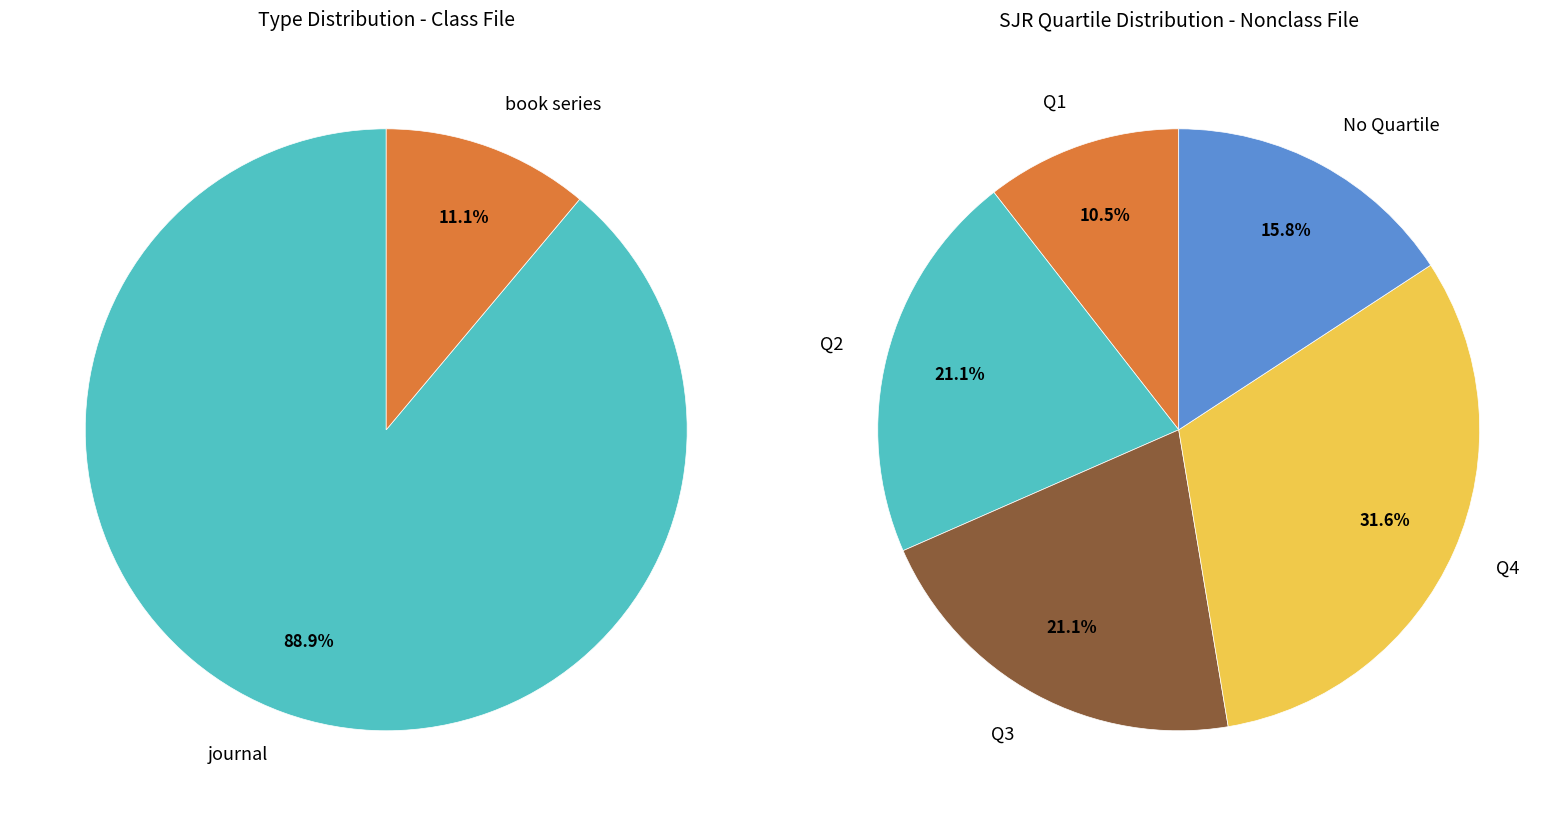

What is the majority slice?

journal